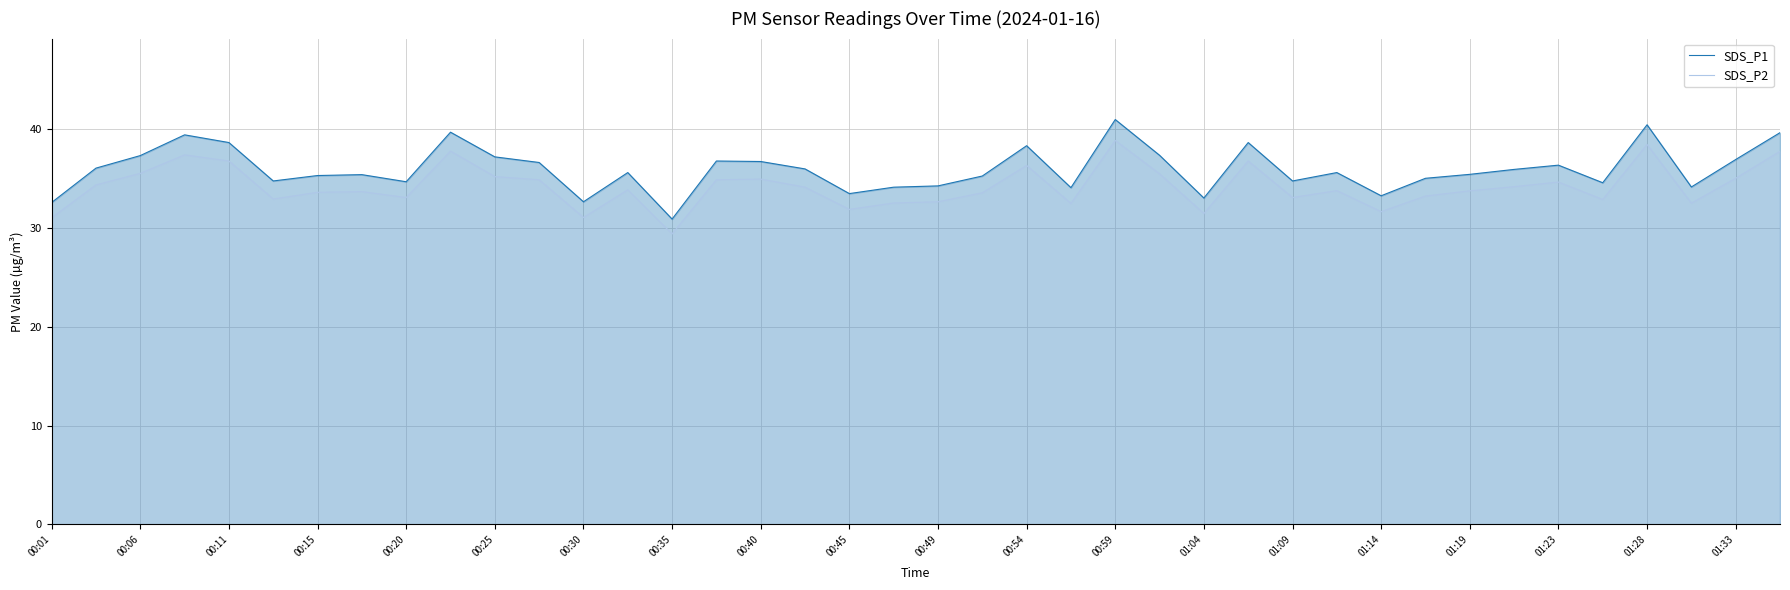

What is the total value across all series at 01:04?

64.5